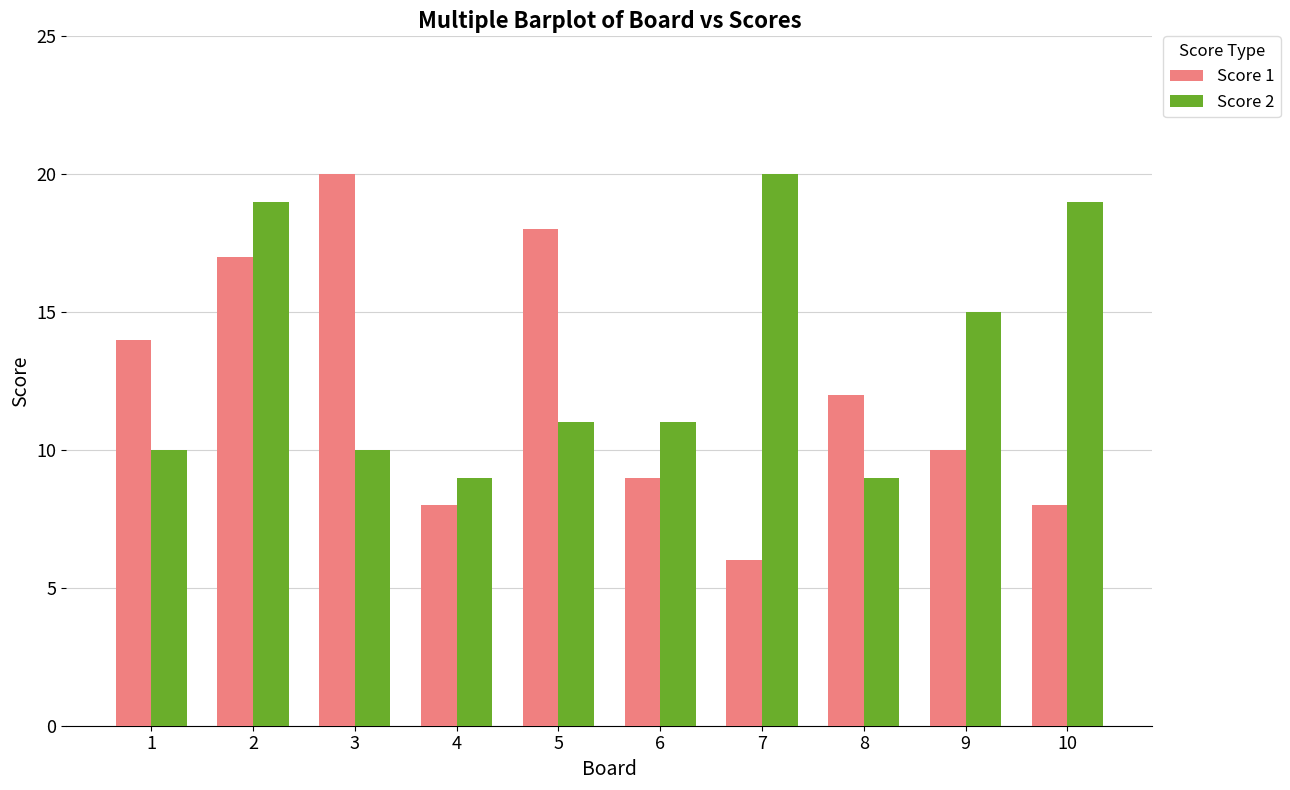

At which label does Score 1 reach its minimum?

7